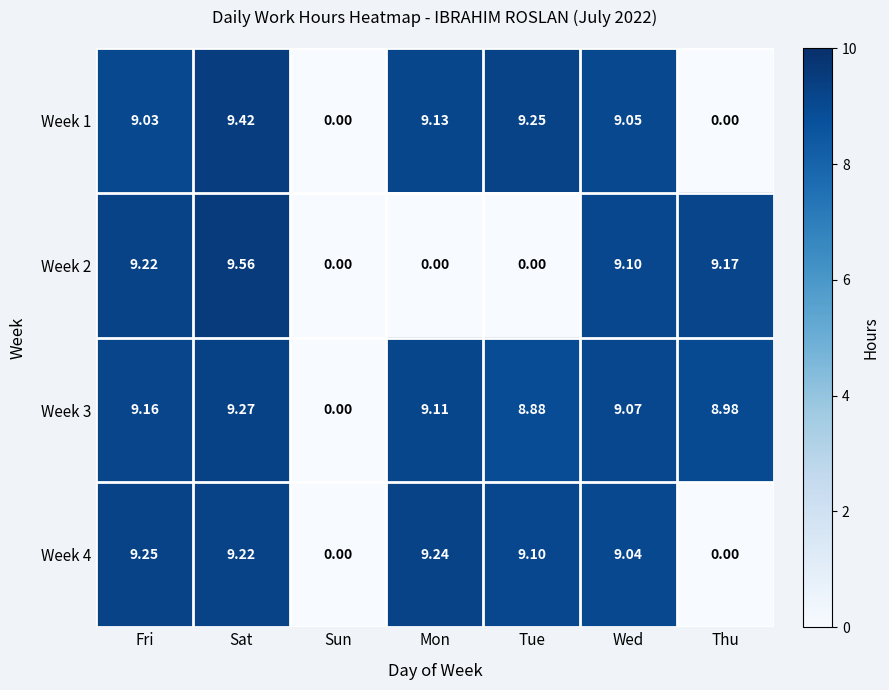

Rank the series by their maximum value, from highest to lowest.

Week 2, Week 1, Week 3, Week 4